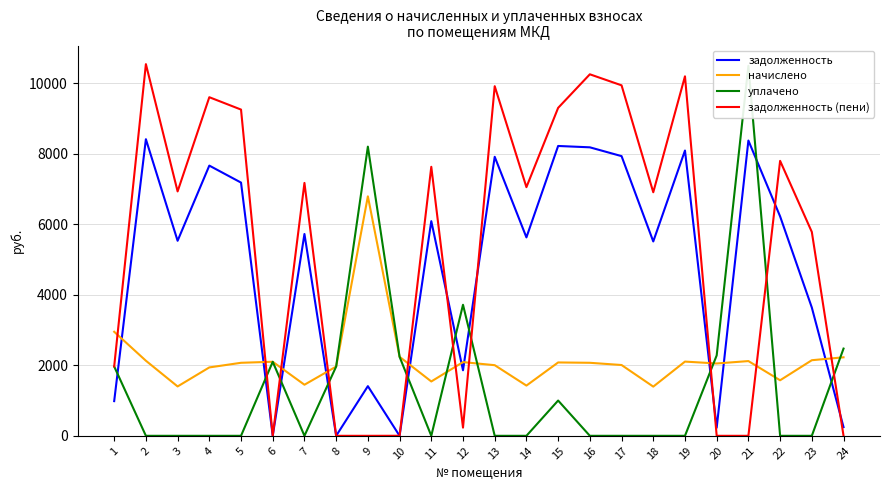

In уплачено, how many points are lower than both neighbors (excluding endpoints)?

2